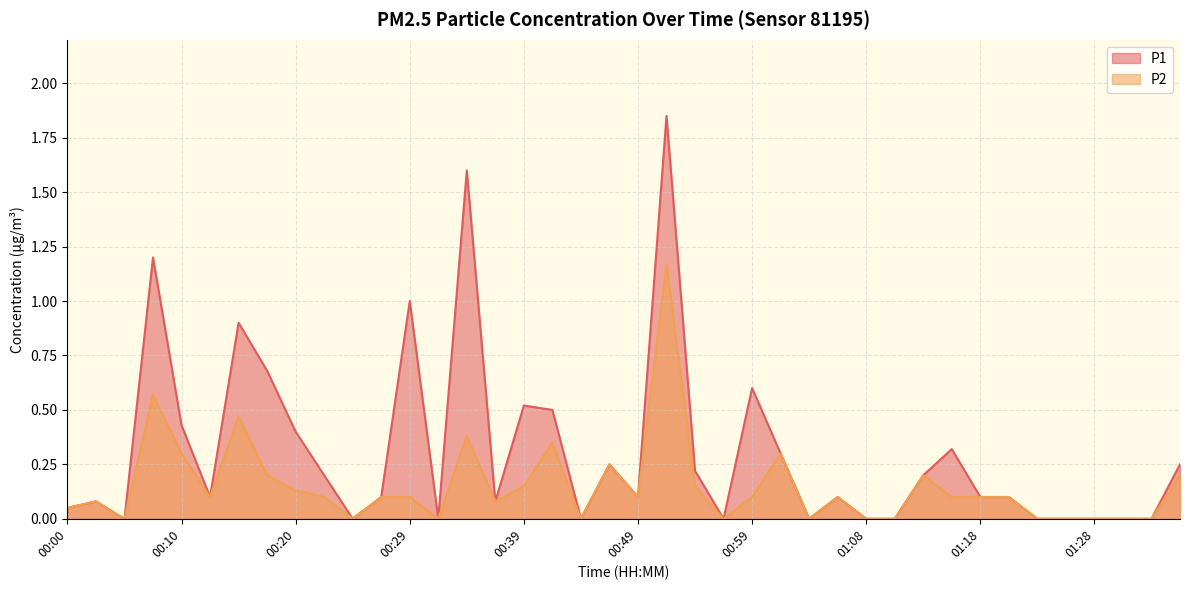

How many lines are shown in the chart?

2